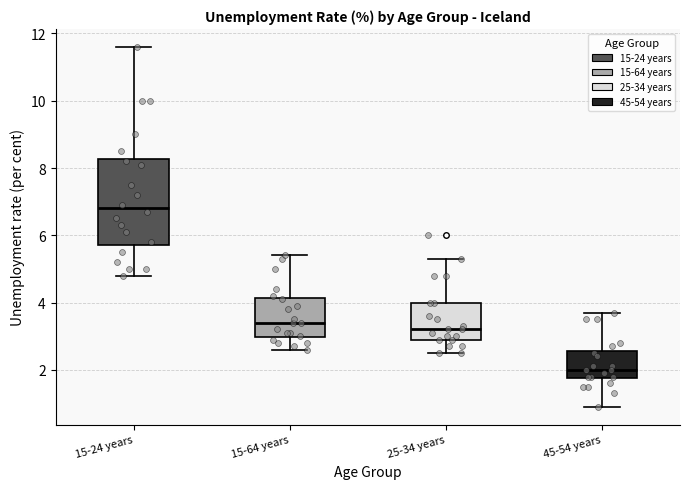

Where does the lower whisker of the box for 15-64 years end on the y-axis? The values are not printed on the chart, so give them approximately, as read against the axis.

2.6